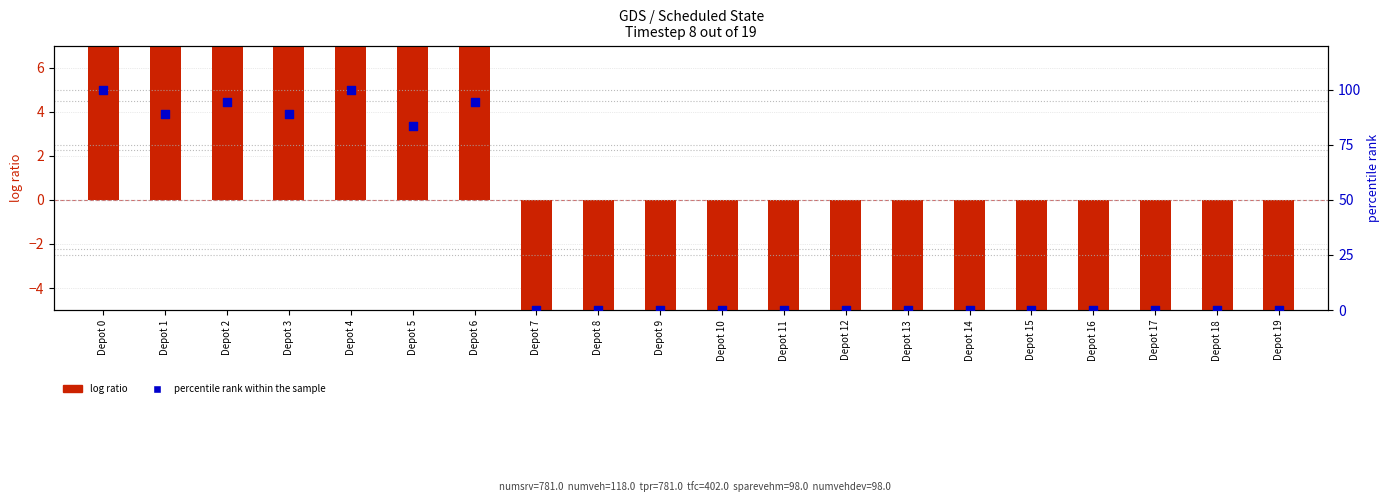

What are all the series names shown in the legend?

log ratio, percentile rank within the sample